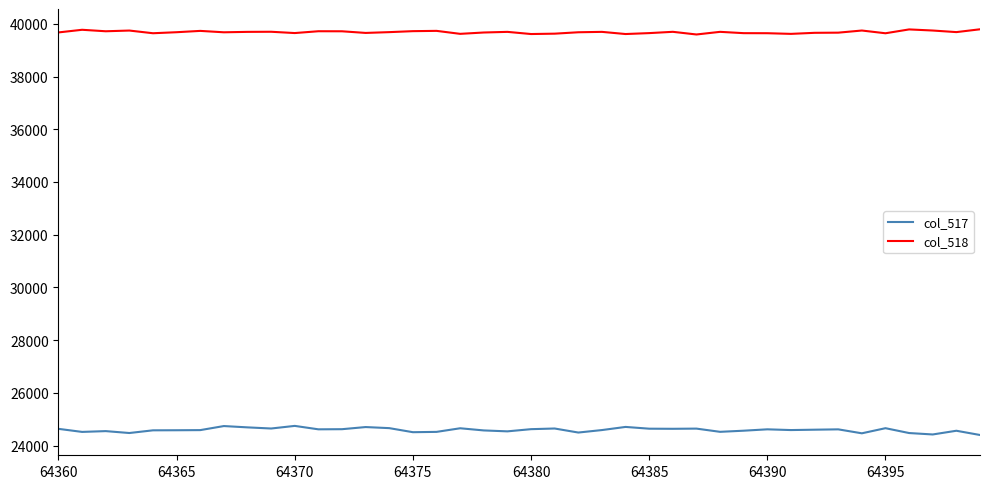

What is the maximum value for col_518?

39791